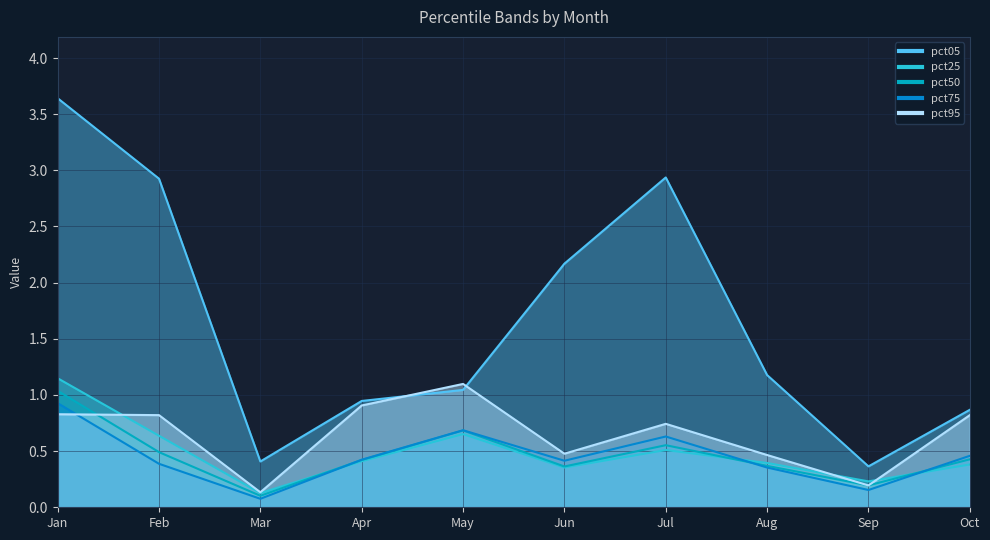

What is the maximum value shown in the chart?

3.6